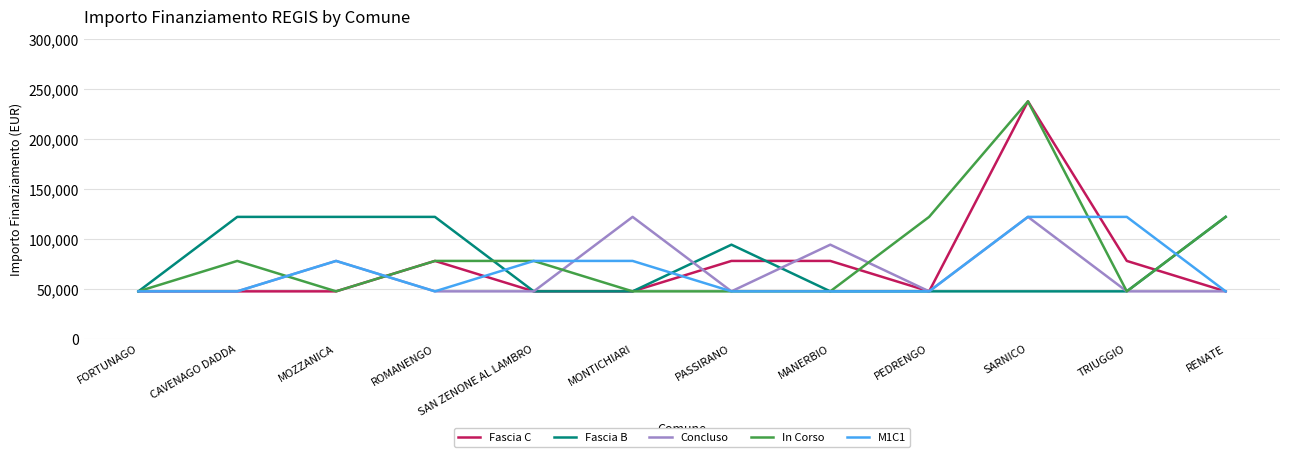

The Fascia B series shows 121992 at RENATE. True or false?

True